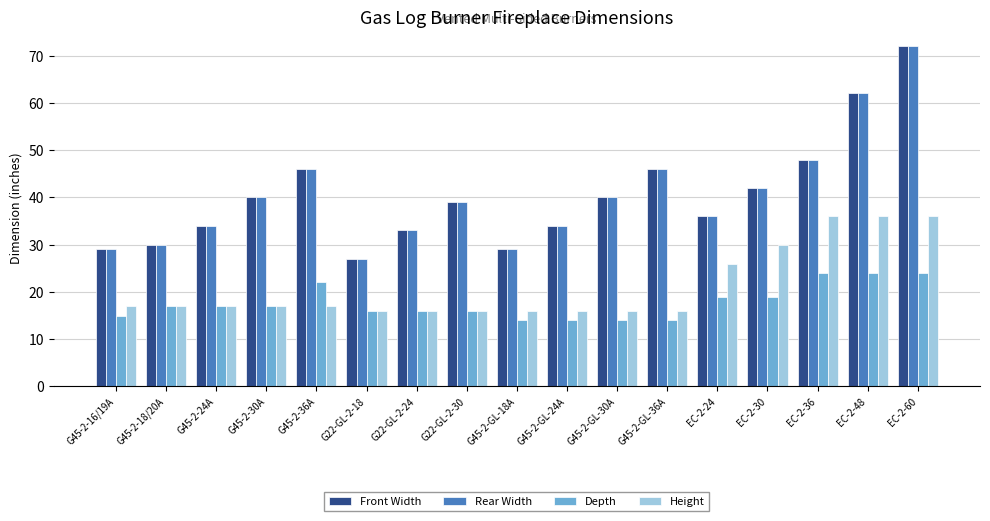

At which label is Front Width closest to 49?

EC-2-36